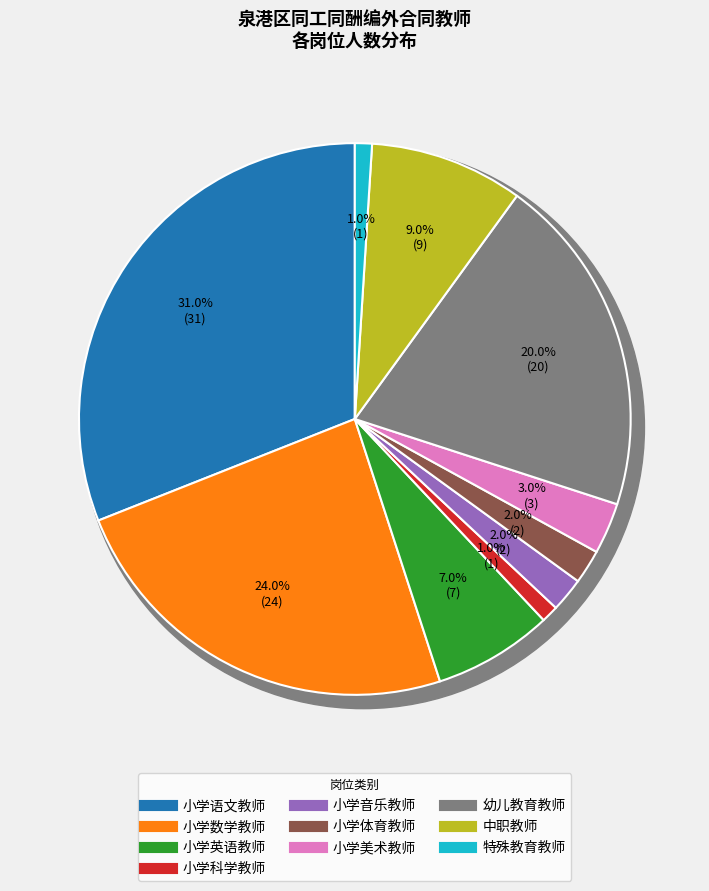

Does 小学数学教师 represent more than half of the total?

No